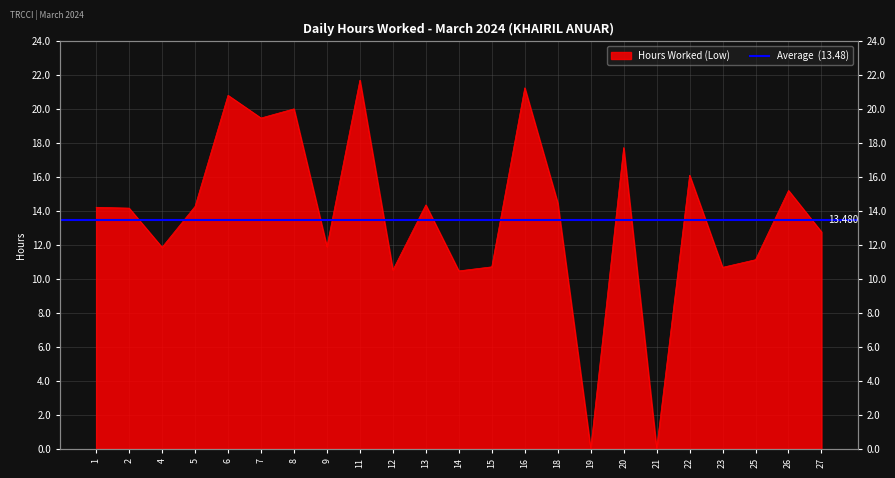

What is the greatest value displayed?

21.7